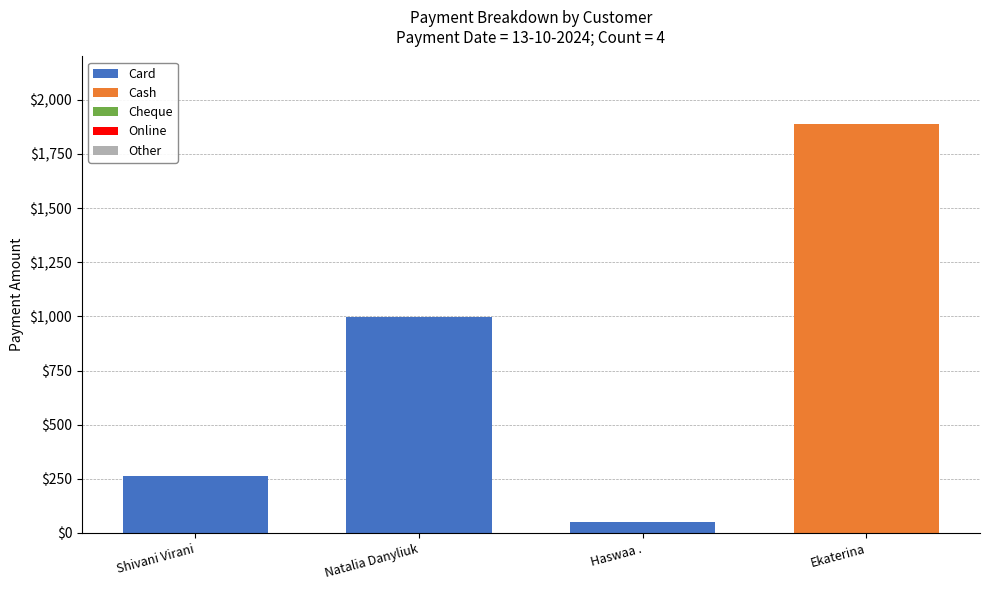

Reading right to left, what are the values for Card?

Ekaterina=0.0	Haswaa .=52.5	Natalia Danyliuk=997.5	Shivani Virani=262.5